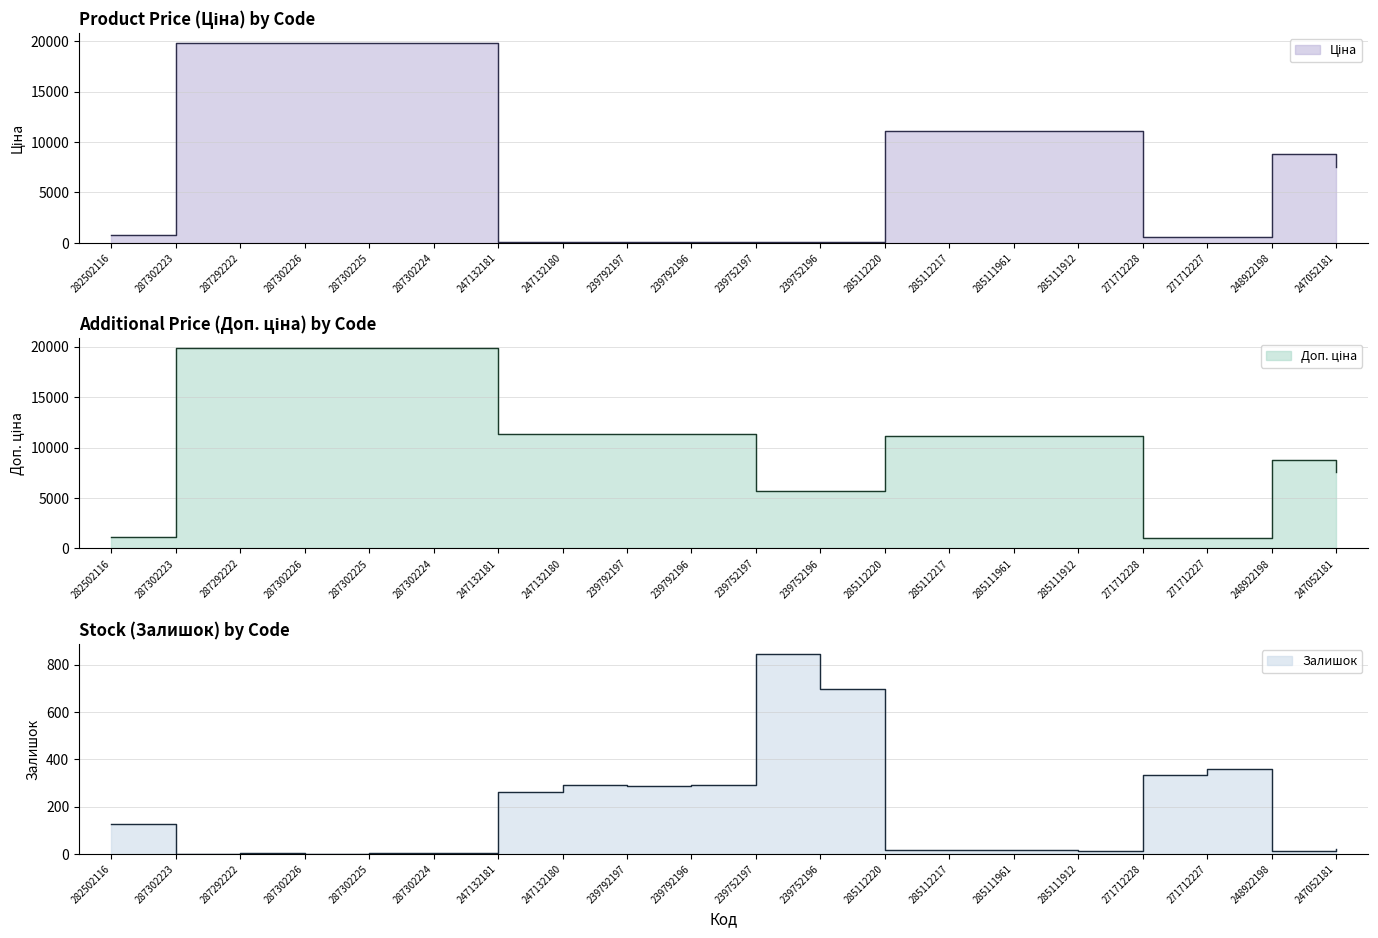

Rank the series by their average value, from lowest to highest.

Залишок, Ціна, Доп. ціна